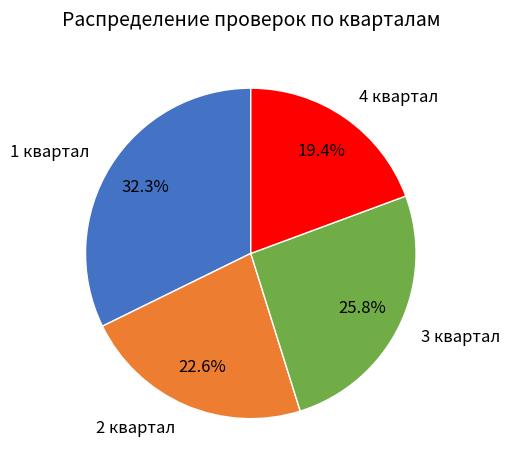

How many segments does this pie chart have?

4